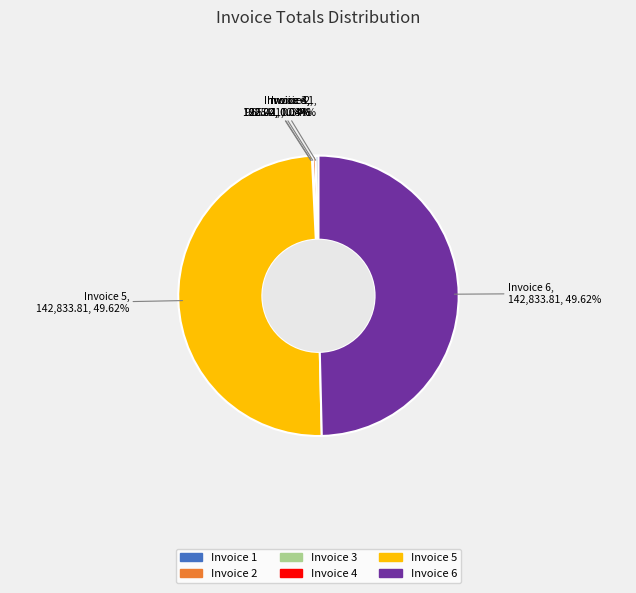

Does Invoice 1 account for over 50% of the chart?

No